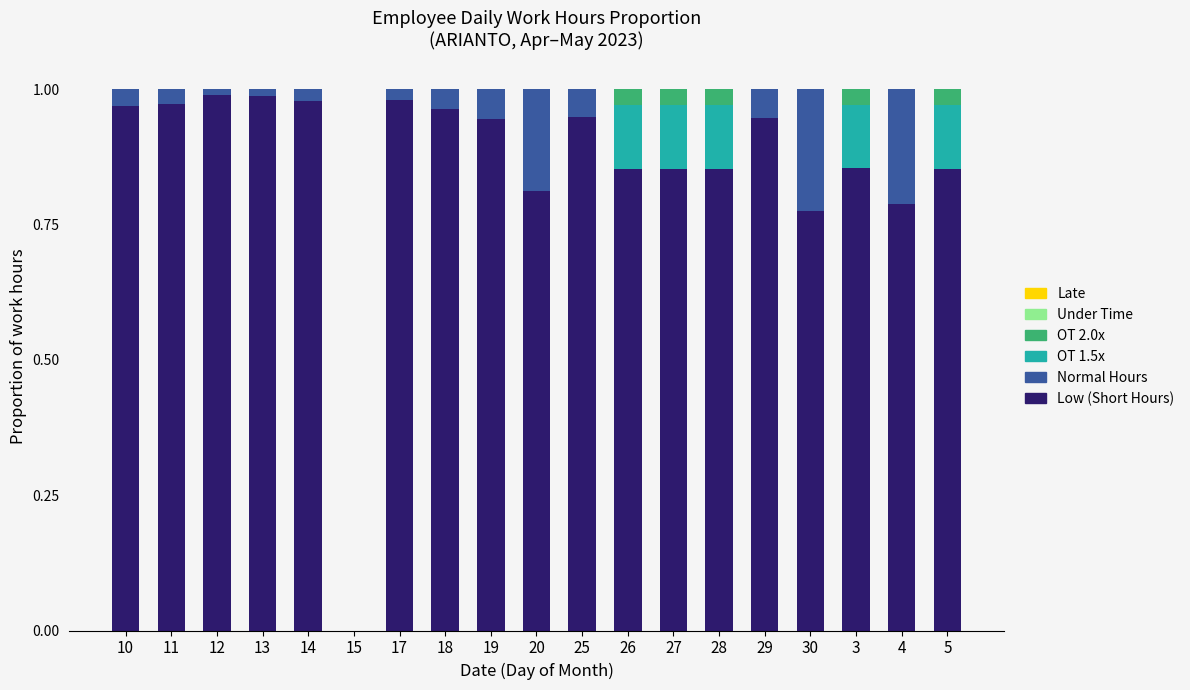

The value of Low (Short Hours) at 28 is 1.4. True or false?

False